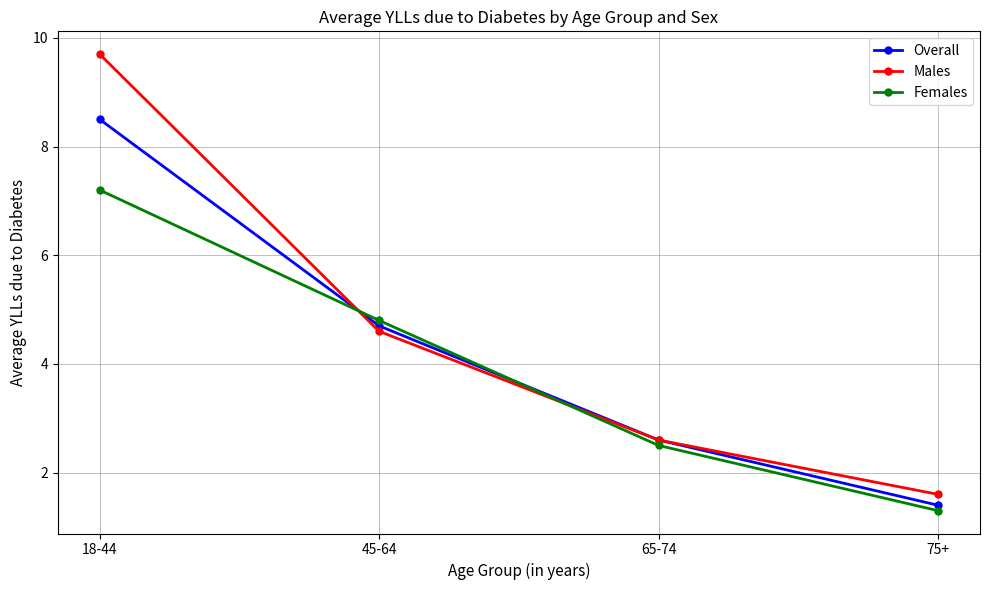

What is the highest value of the Males series?

9.7